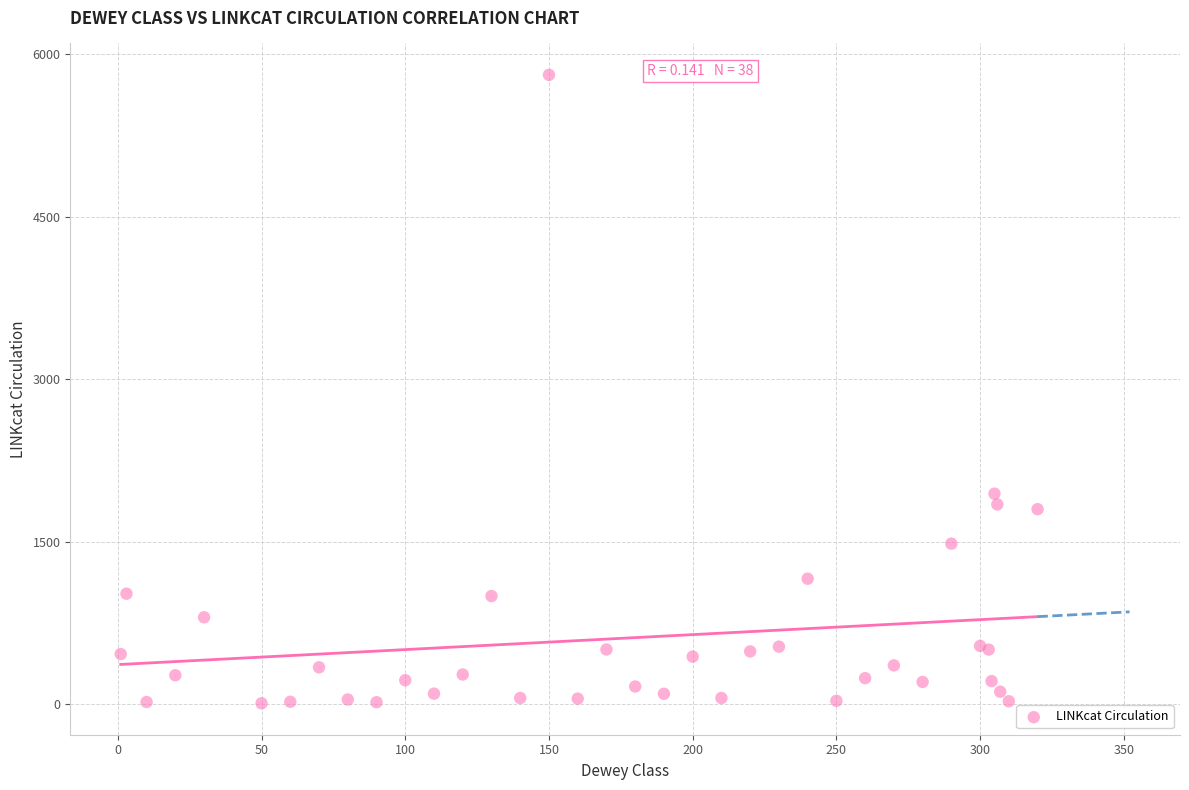

What Y value in the scatter plot is closest to 2910?

1945